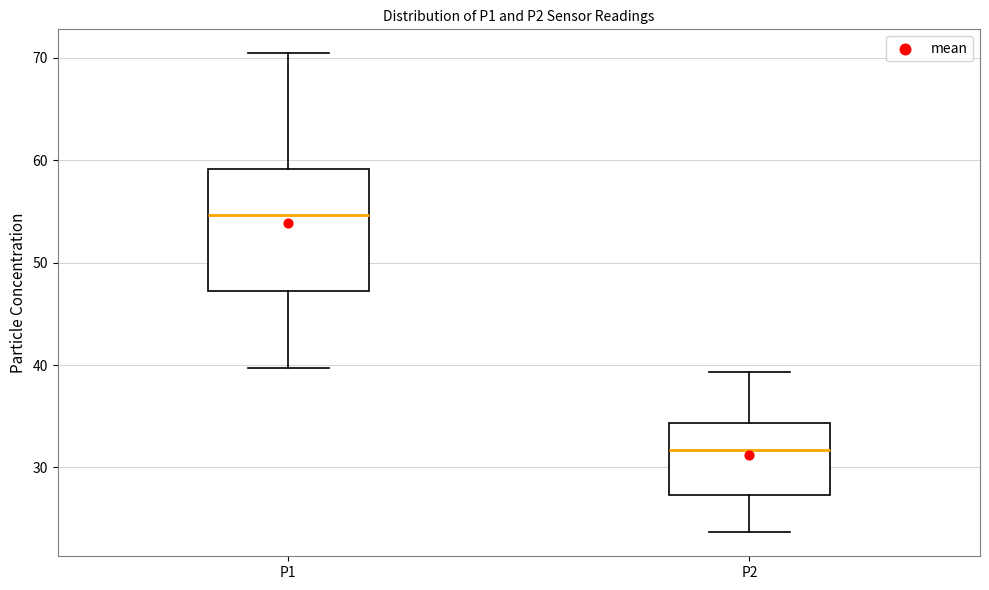

Comparing the boxes themselves (not the whiskers), which one is the tallest?

P1